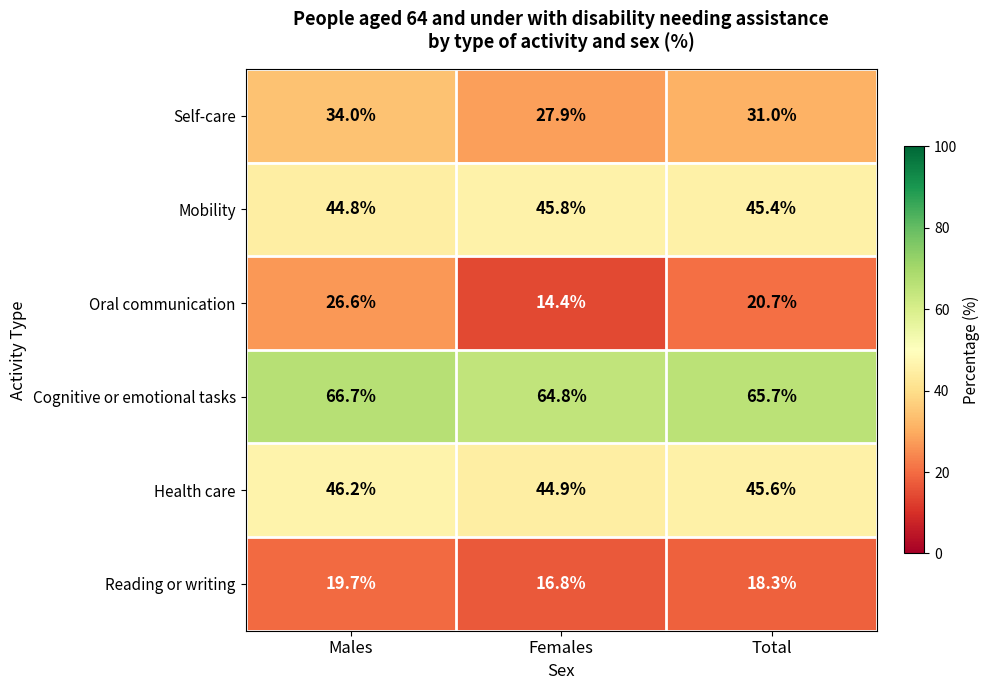

Which series has the largest total across all categories?

Cognitive or emotional tasks